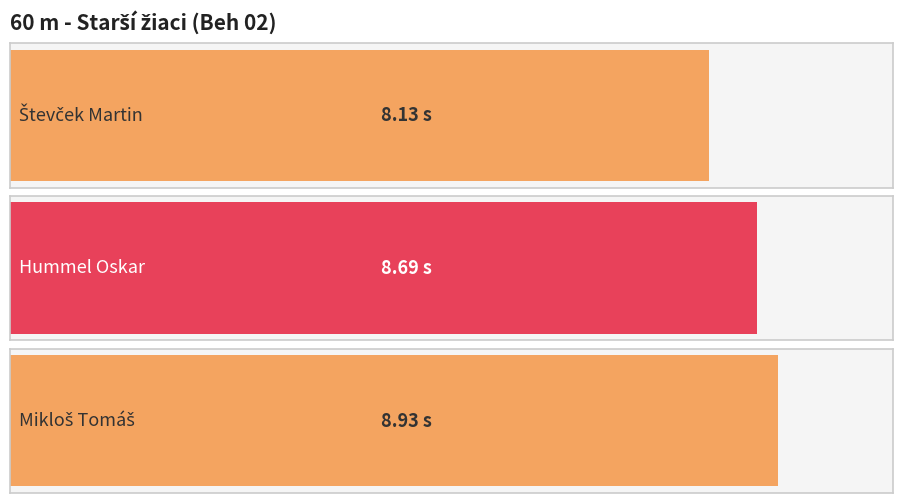

Reading left to right, transcribe all the data shown in this chart.

Števček Martin=8.1	Hummel Oskar=8.7	Mikloš Tomáš=8.9